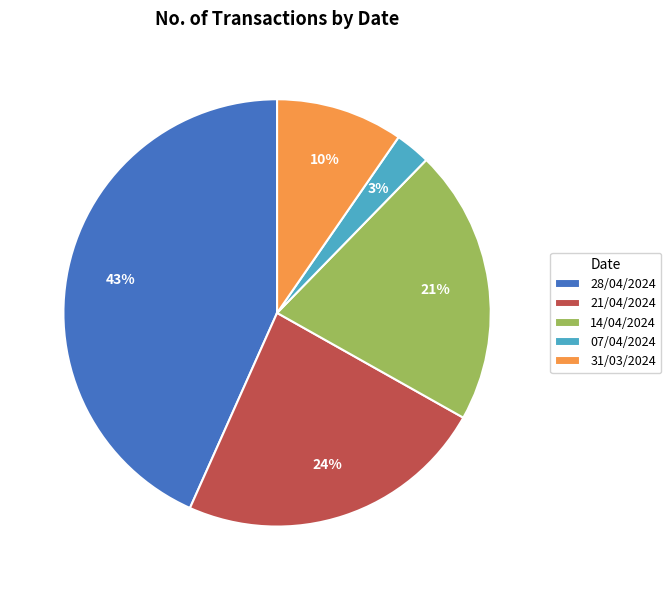

Which has a higher value, 28/04/2024 or 14/04/2024?

28/04/2024